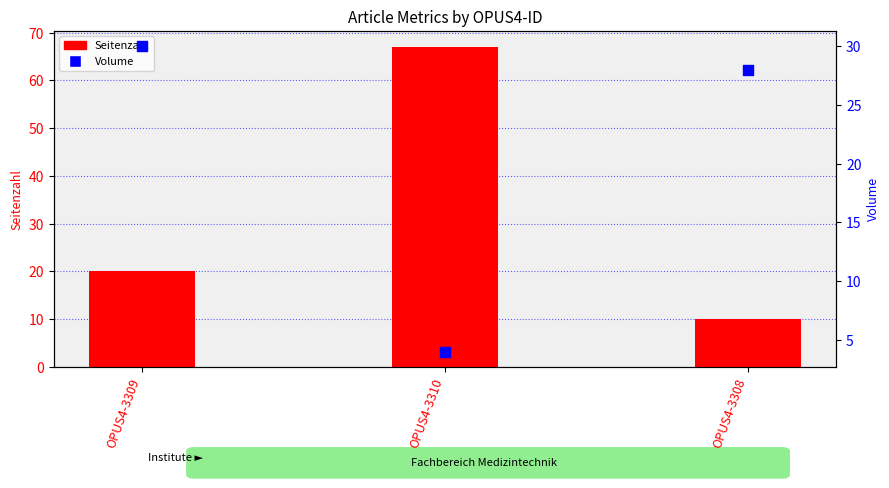

Which series has the largest total across all categories?

Seitenzahl